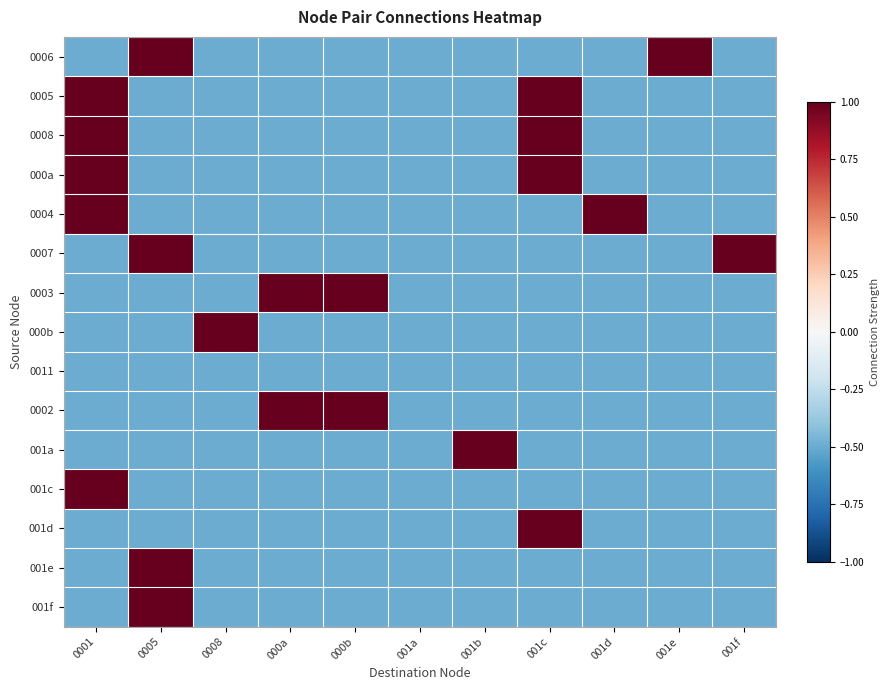

Reading left to right, extract all data points from this chart.

0006: 0001=-0.5	0005=1.5	0008=-0.5	000a=-0.5	000b=-0.5	001a=-0.5	001b=-0.5	001c=-0.5	001d=-0.5	001e=1.5	001f=-0.5
0005: 0001=1.5	0005=-0.5	0008=-0.5	000a=-0.5	000b=-0.5	001a=-0.5	001b=-0.5	001c=1.5	001d=-0.5	001e=-0.5	001f=-0.5
0008: 0001=1.5	0005=-0.5	0008=-0.5	000a=-0.5	000b=-0.5	001a=-0.5	001b=-0.5	001c=1.5	001d=-0.5	001e=-0.5	001f=-0.5
000a: 0001=1.5	0005=-0.5	0008=-0.5	000a=-0.5	000b=-0.5	001a=-0.5	001b=-0.5	001c=1.5	001d=-0.5	001e=-0.5	001f=-0.5
0004: 0001=1.5	0005=-0.5	0008=-0.5	000a=-0.5	000b=-0.5	001a=-0.5	001b=-0.5	001c=-0.5	001d=1.5	001e=-0.5	001f=-0.5
0007: 0001=-0.5	0005=1.5	0008=-0.5	000a=-0.5	000b=-0.5	001a=-0.5	001b=-0.5	001c=-0.5	001d=-0.5	001e=-0.5	001f=1.5
0003: 0001=-0.5	0005=-0.5	0008=-0.5	000a=1.5	000b=1.5	001a=-0.5	001b=-0.5	001c=-0.5	001d=-0.5	001e=-0.5	001f=-0.5
000b: 0001=-0.5	0005=-0.5	0008=1.5	000a=-0.5	000b=-0.5	001a=-0.5	001b=-0.5	001c=-0.5	001d=-0.5	001e=-0.5	001f=-0.5
0011: 0001=-0.5	0005=-0.5	0008=-0.5	000a=-0.5	000b=-0.5	001a=-0.5	001b=-0.5	001c=-0.5	001d=-0.5	001e=-0.5	001f=-0.5
0002: 0001=-0.5	0005=-0.5	0008=-0.5	000a=1.5	000b=1.5	001a=-0.5	001b=-0.5	001c=-0.5	001d=-0.5	001e=-0.5	001f=-0.5
001a: 0001=-0.5	0005=-0.5	0008=-0.5	000a=-0.5	000b=-0.5	001a=-0.5	001b=1.5	001c=-0.5	001d=-0.5	001e=-0.5	001f=-0.5
001c: 0001=1.5	0005=-0.5	0008=-0.5	000a=-0.5	000b=-0.5	001a=-0.5	001b=-0.5	001c=-0.5	001d=-0.5	001e=-0.5	001f=-0.5
001d: 0001=-0.5	0005=-0.5	0008=-0.5	000a=-0.5	000b=-0.5	001a=-0.5	001b=-0.5	001c=1.5	001d=-0.5	001e=-0.5	001f=-0.5
001e: 0001=-0.5	0005=1.5	0008=-0.5	000a=-0.5	000b=-0.5	001a=-0.5	001b=-0.5	001c=-0.5	001d=-0.5	001e=-0.5	001f=-0.5
001f: 0001=-0.5	0005=1.5	0008=-0.5	000a=-0.5	000b=-0.5	001a=-0.5	001b=-0.5	001c=-0.5	001d=-0.5	001e=-0.5	001f=-0.5